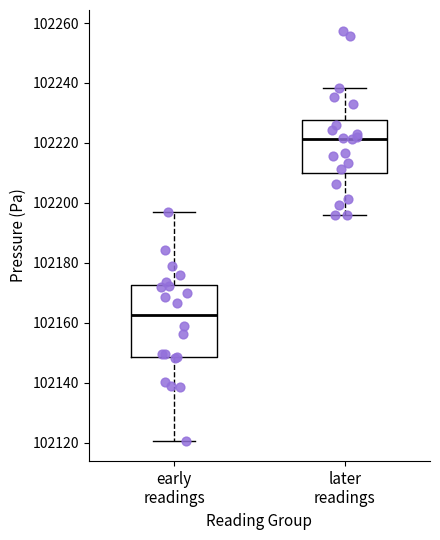

Which box is the tallest, from its lower edge to its upper edge?

early readings